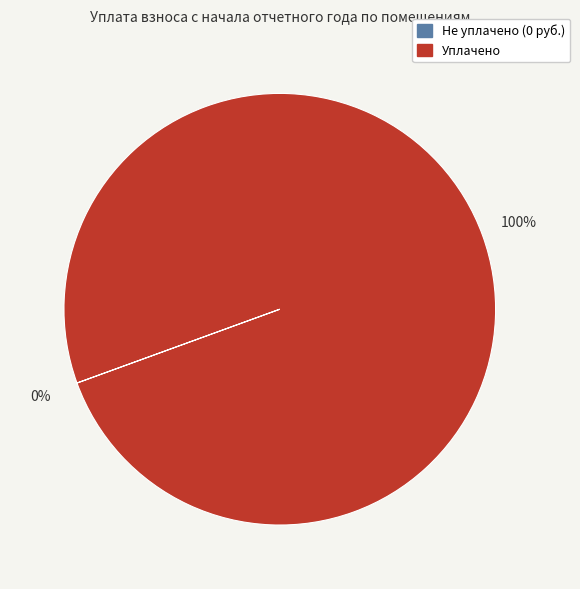

Is there a majority slice in this chart?

Yes